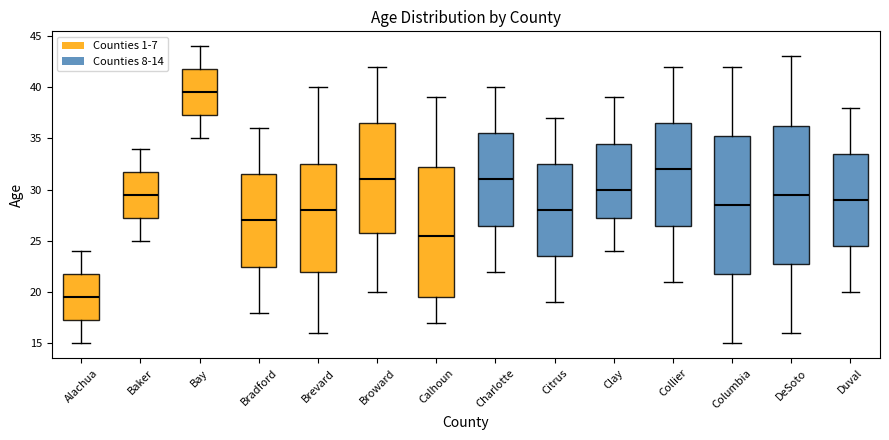

Reading left to right, transcribe this box plot: for each box, give where its median line is, the range the box spans, and where its two whiskers end, as read against the y-axis. The values are not printed on the chart, so give them approximately, as read against the axis.

Alachua: median 19.5, box 17.5 to 22.0, whiskers 15.0 to 24.0
Baker: median 29.5, box 27.5 to 32.0, whiskers 25.0 to 34.0
Bay: median 39.5, box 37.5 to 42.0, whiskers 35.0 to 44.0
Bradford: median 27.0, box 22.5 to 31.5, whiskers 18.0 to 36.0
Brevard: median 28.0, box 22.0 to 32.5, whiskers 16.0 to 40.0
Broward: median 31.0, box 26.0 to 36.5, whiskers 20.0 to 42.0
Calhoun: median 25.5, box 19.5 to 32.5, whiskers 17.0 to 39.0
Charlotte: median 31.0, box 26.5 to 35.5, whiskers 22.0 to 40.0
Citrus: median 28.0, box 23.5 to 32.5, whiskers 19.0 to 37.0
Clay: median 30.0, box 27.5 to 34.5, whiskers 24.0 to 39.0
Collier: median 32.0, box 26.5 to 36.5, whiskers 21.0 to 42.0
Columbia: median 28.5, box 22.0 to 35.5, whiskers 15.0 to 42.0
DeSoto: median 29.5, box 23.0 to 36.5, whiskers 16.0 to 43.0
Duval: median 29.0, box 24.5 to 33.5, whiskers 20.0 to 38.0